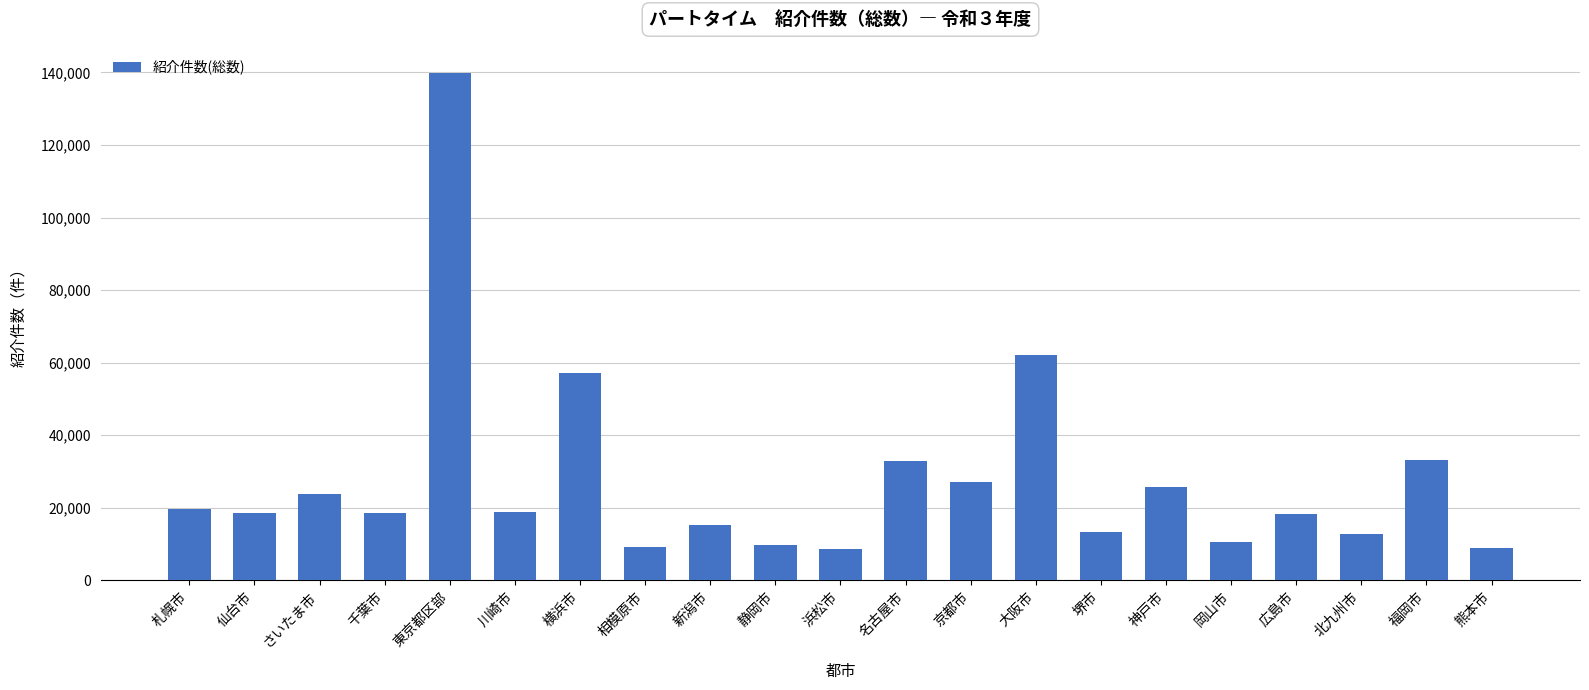

Between 熊本市 and 東京都区部, which is larger?

東京都区部